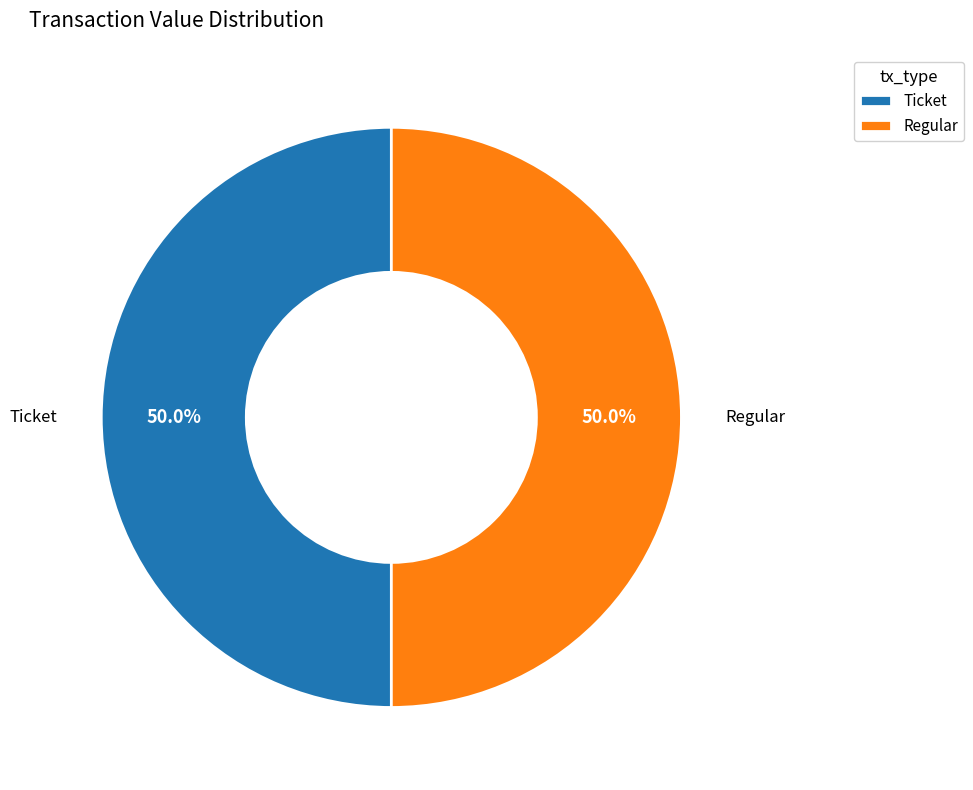

What percentage is NOT represented by Ticket?

50.0%